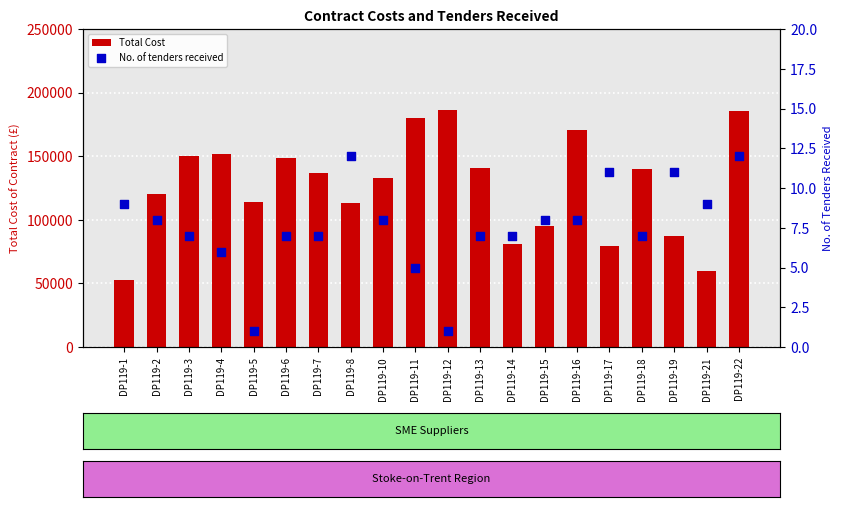

At which category is the sum across all series the highest?

DP119-12